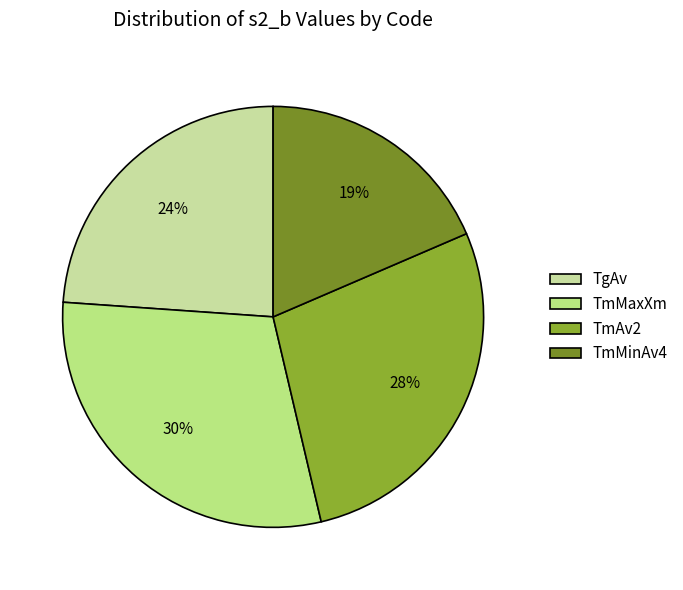

Which category has the biggest portion of the pie?

TmMaxXm